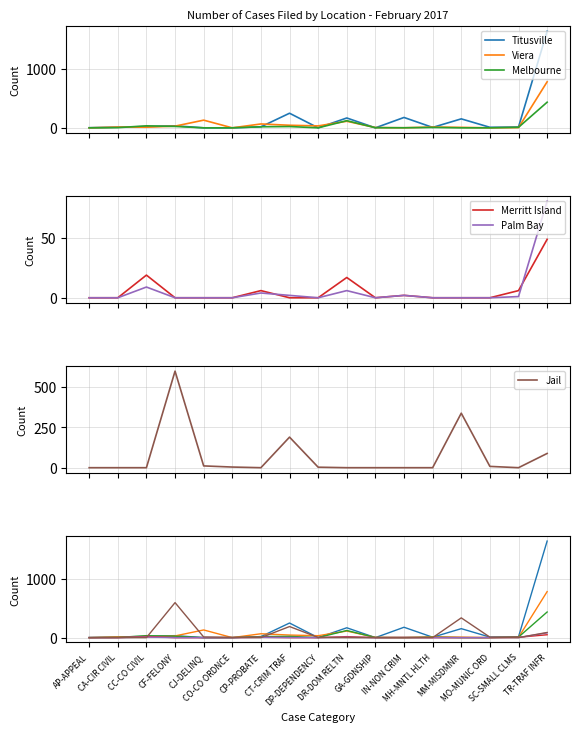

What is the sum of the Palm Bay values at MH-MNTL HLTH and TR-TRAF INFR?

81